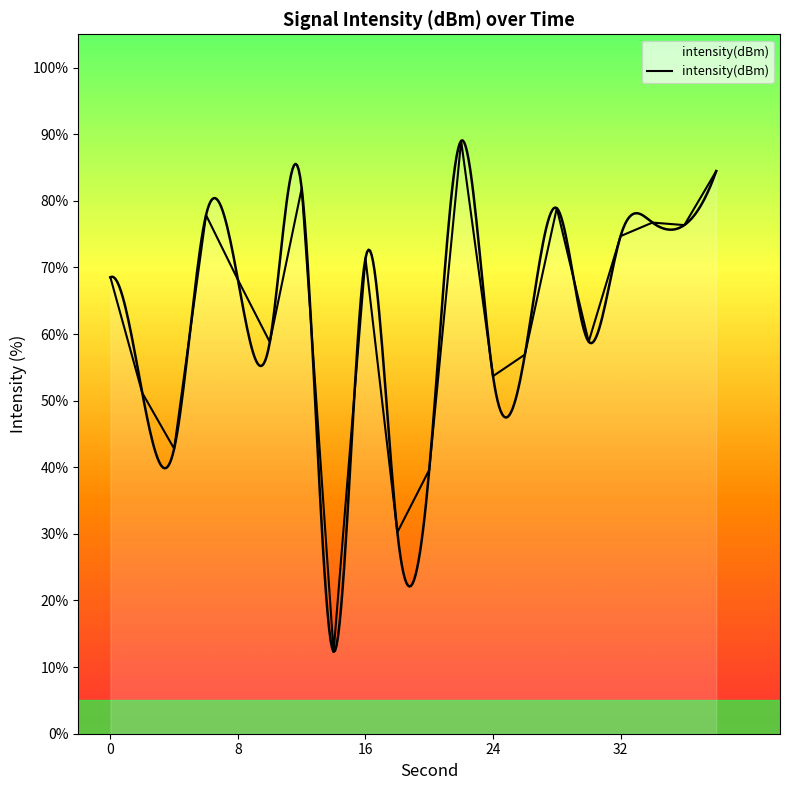

What is the sum of the values at 0 and 36?

144.9